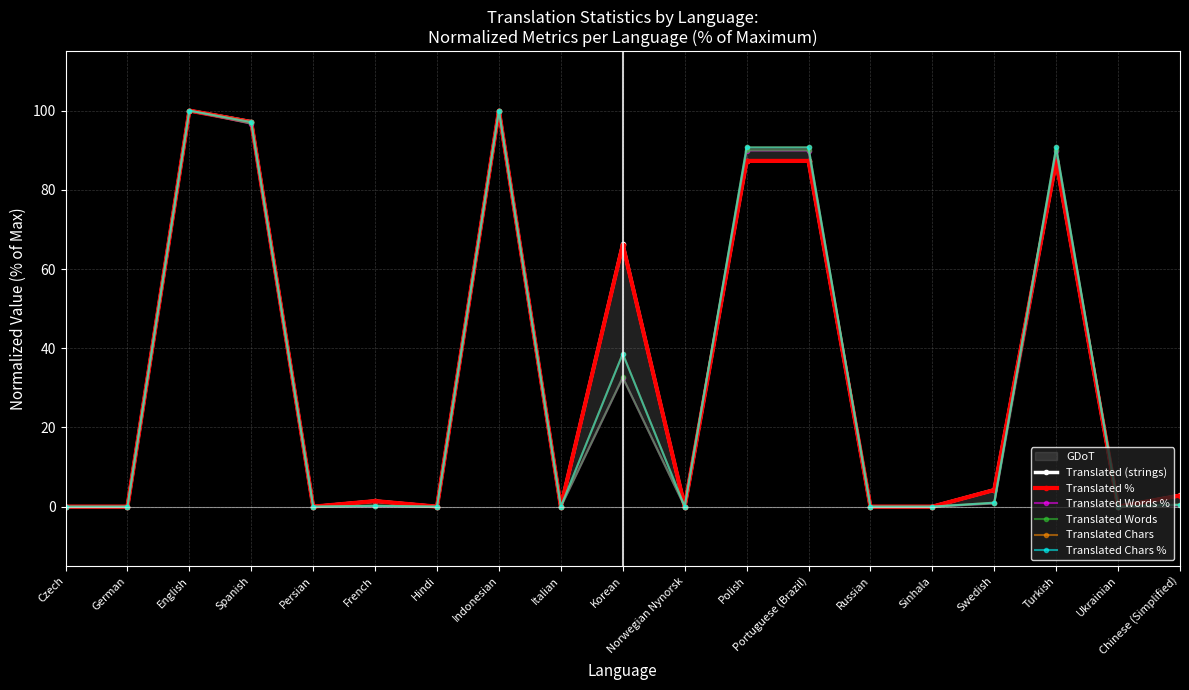

What is the label of the 14th point from the right?

French